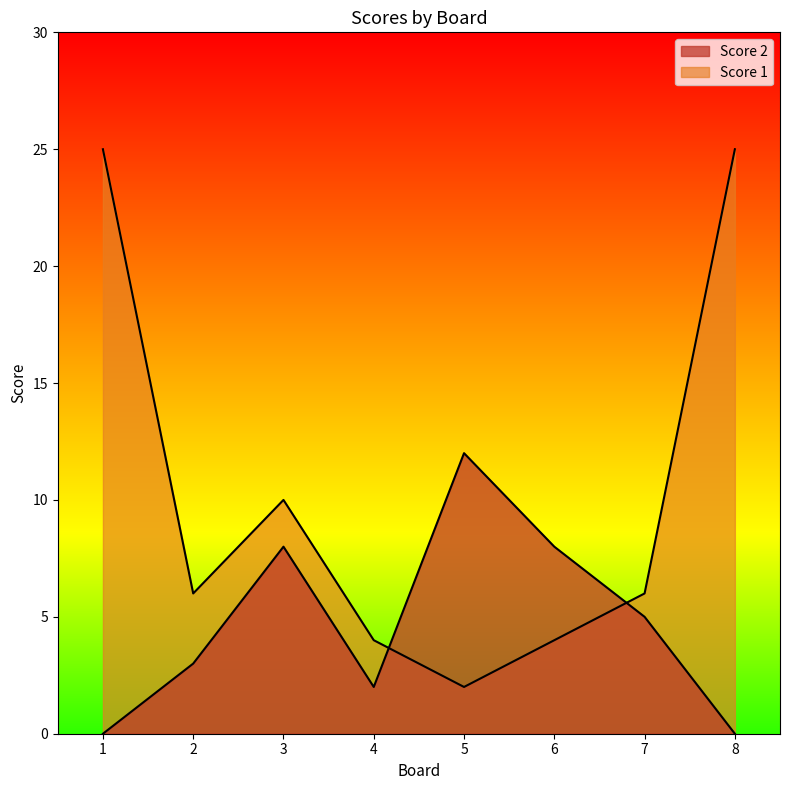

The Score 2 series shows 2 at 4. True or false?

True